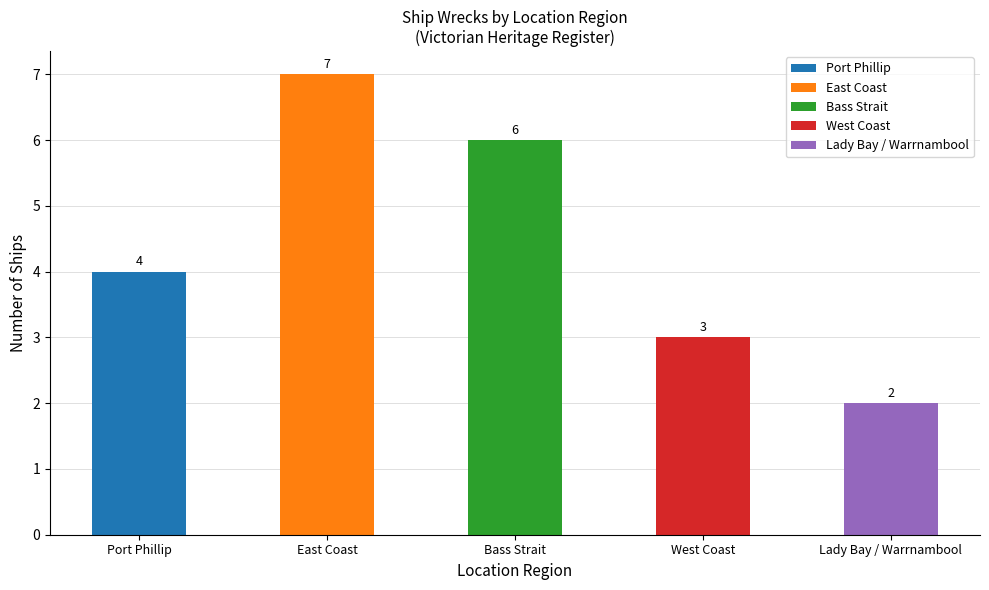

What is the minimum value shown in the chart?

2